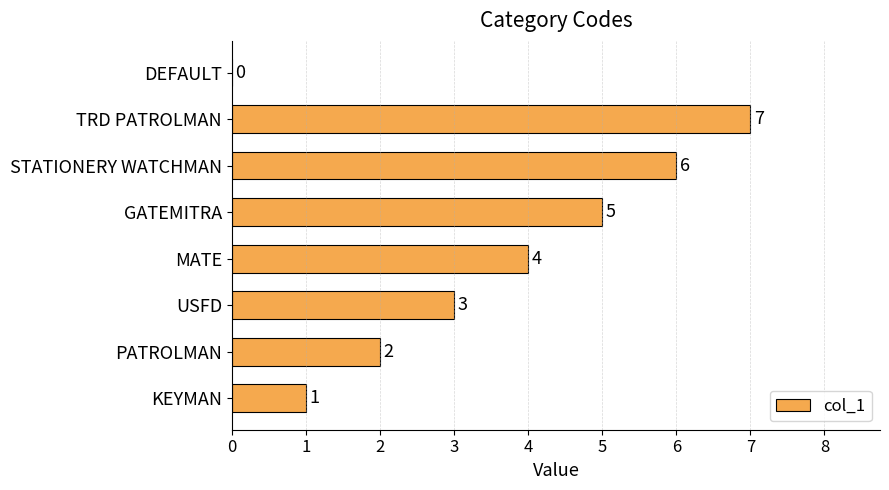

What is the sum of all values?

28